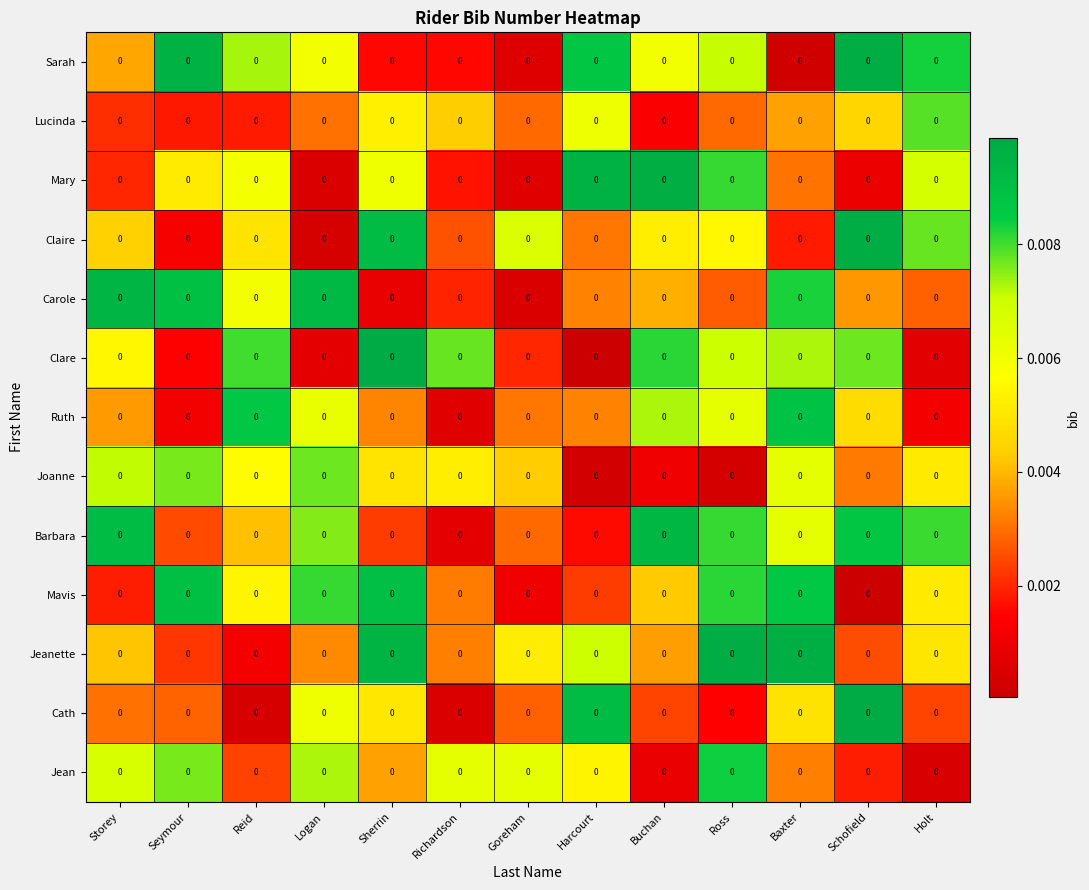

What is the sum of all Carole values?

0.1